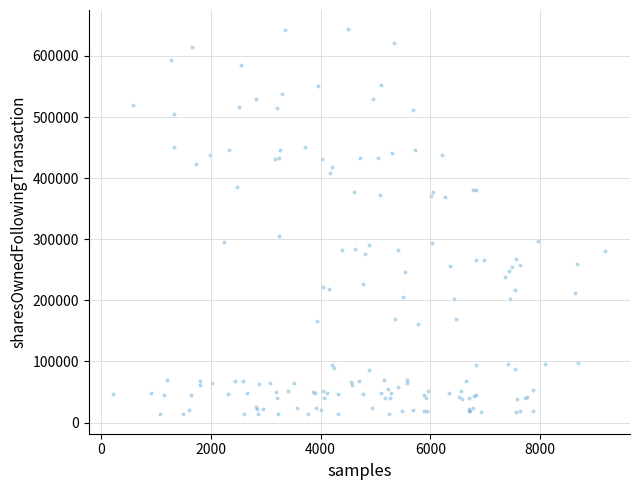

What Y value in the scatter plot is closest to 328434?

304899.3